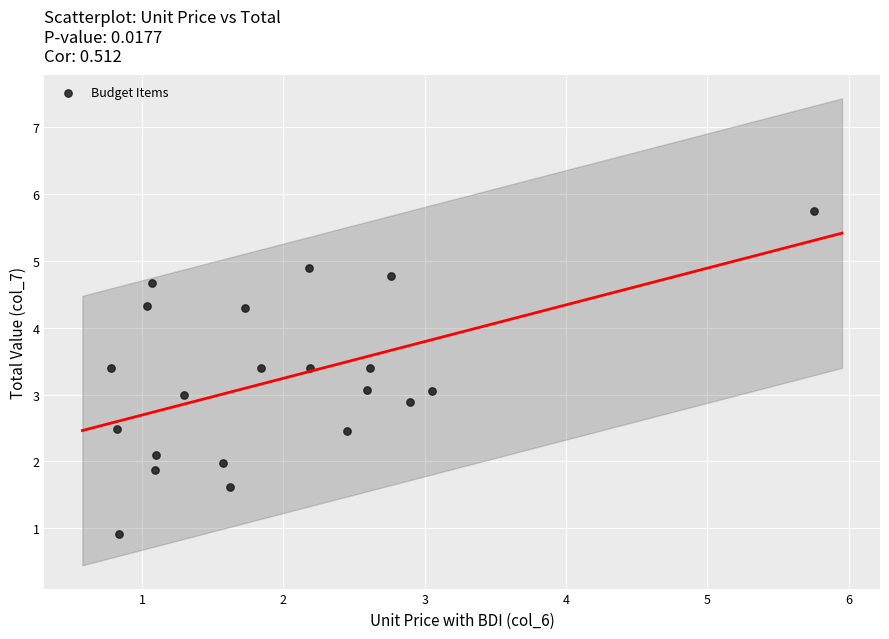

What is the range of X values (max minus min)?

5.0